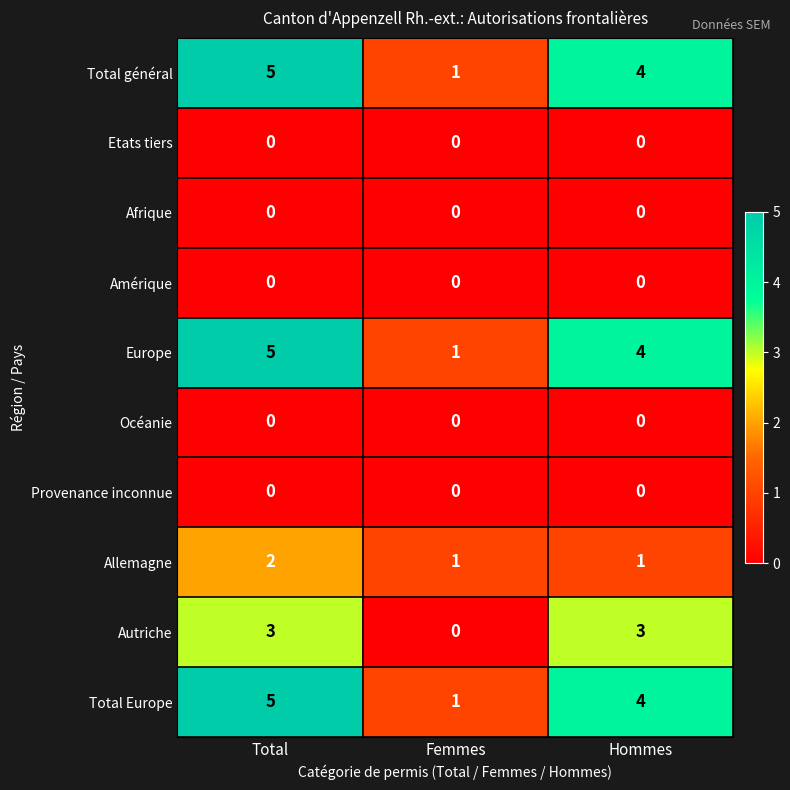

Where is Autriche nearest to the value 1?

Femmes